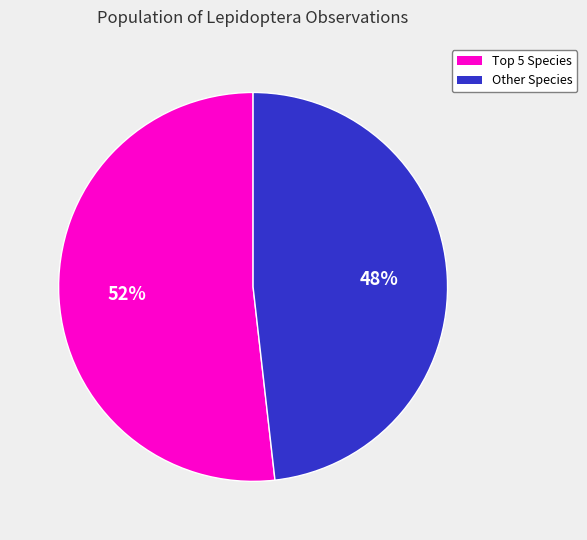

To the nearest percent, what is the difference between the largest and smallest slice percentages?

4%